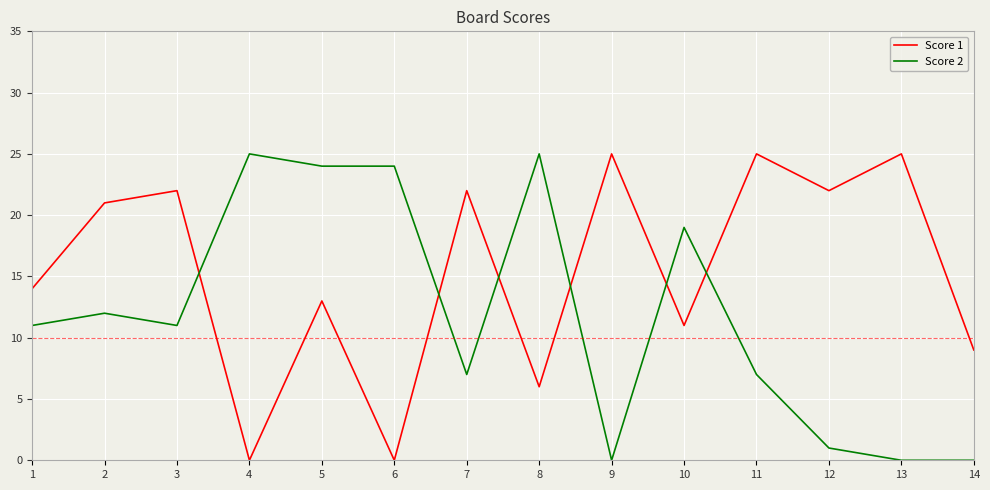

What is the spread (max minus min) of values at 10?

8